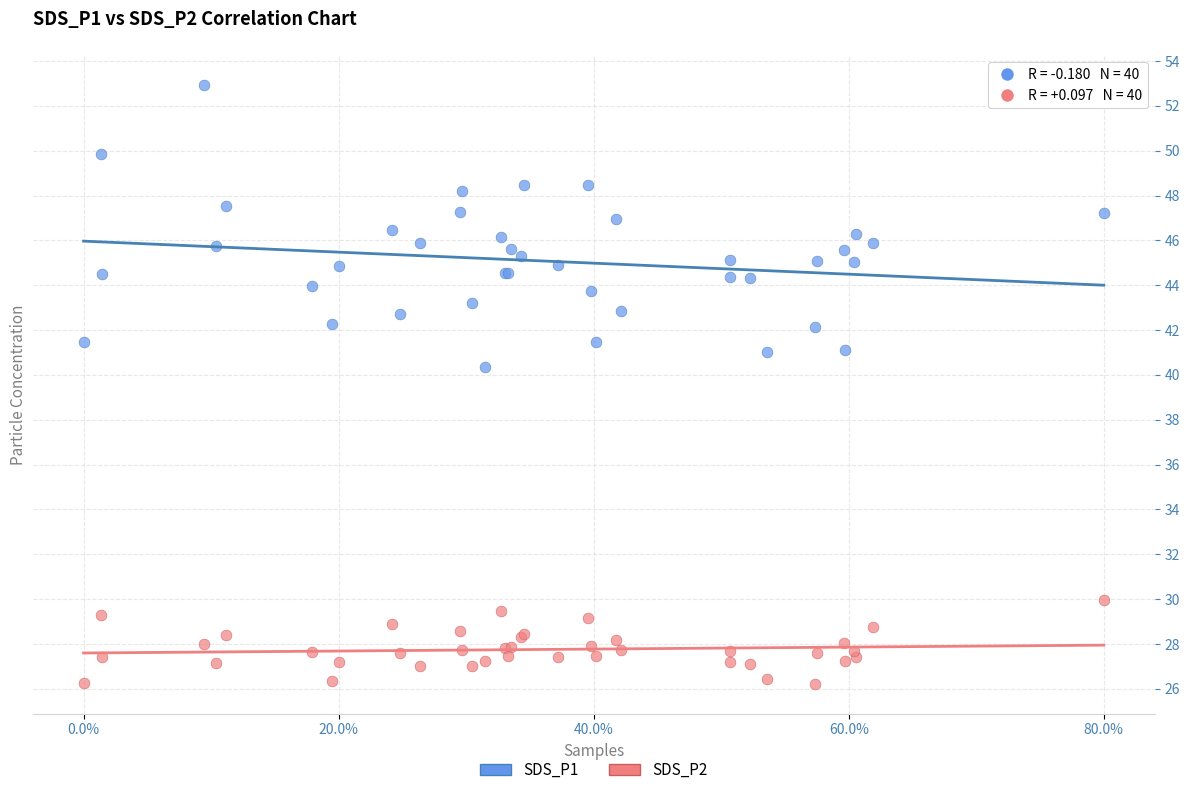

Across all series, what Y value is closest to 39?

40.4